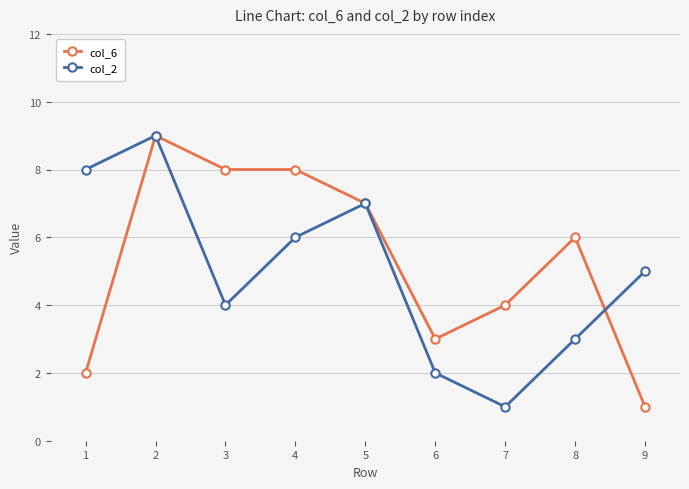

What is the sum of the col_2 values at 3 and 5?

11